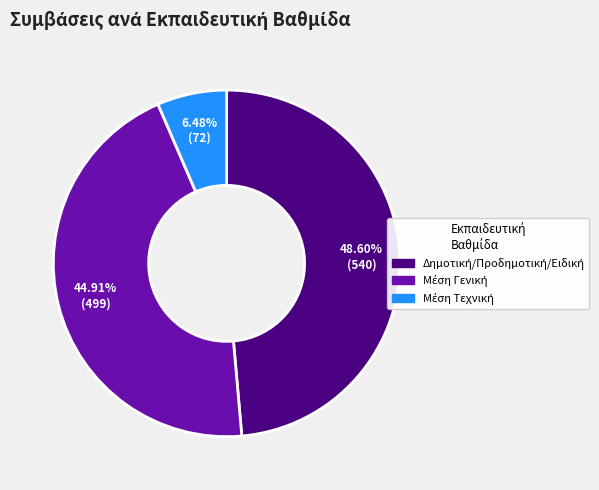

Is there a majority slice in this chart?

No